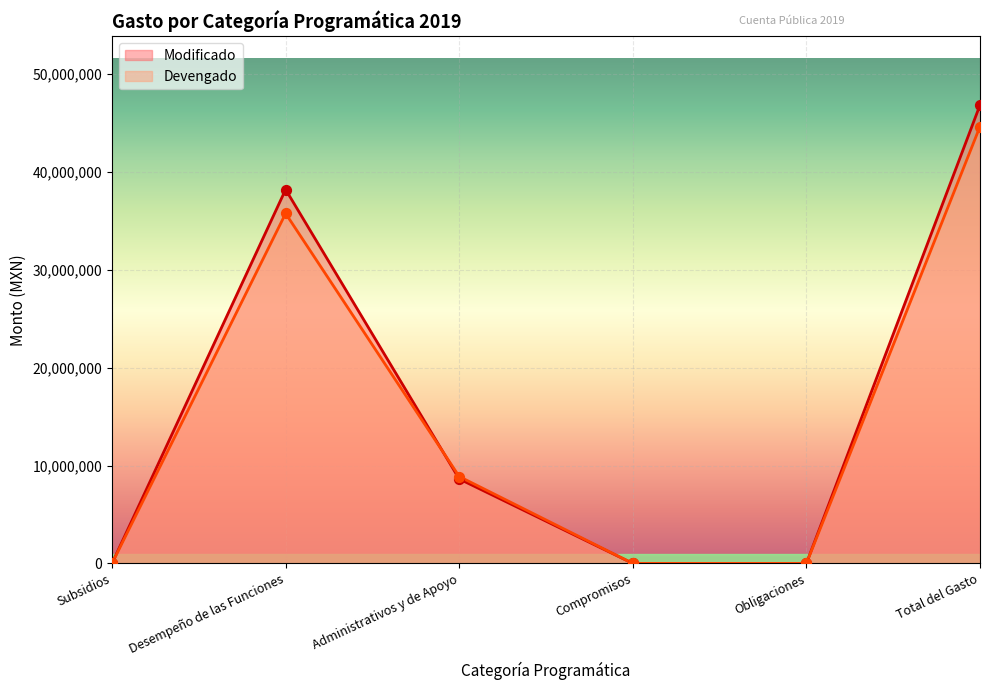

Which series has the largest Y range (max minus min)?

Modificado